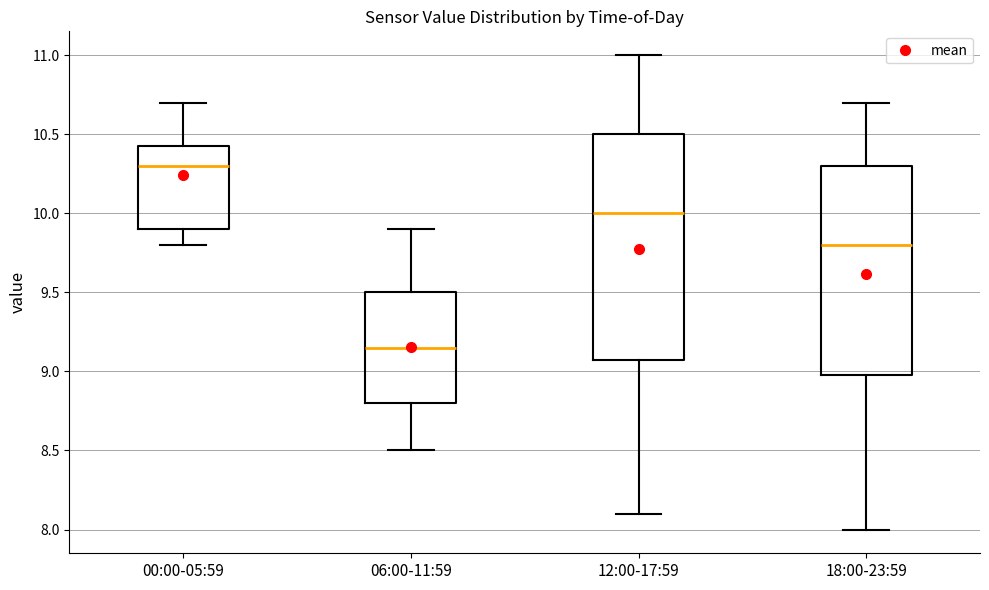

Reading left to right, read every box against the y-axis: the position of its median line, the range the box covers, and the ends of its whiskers. The values are not printed on the chart, so give them approximately, as read against the axis.

00:00-05:59: median 10.30, box 9.90 to 10.45, whiskers 9.80 to 10.70
06:00-11:59: median 9.15, box 8.80 to 9.50, whiskers 8.50 to 9.90
12:00-17:59: median 10.00, box 9.10 to 10.50, whiskers 8.10 to 11.00
18:00-23:59: median 9.80, box 9.00 to 10.30, whiskers 8.00 to 10.70